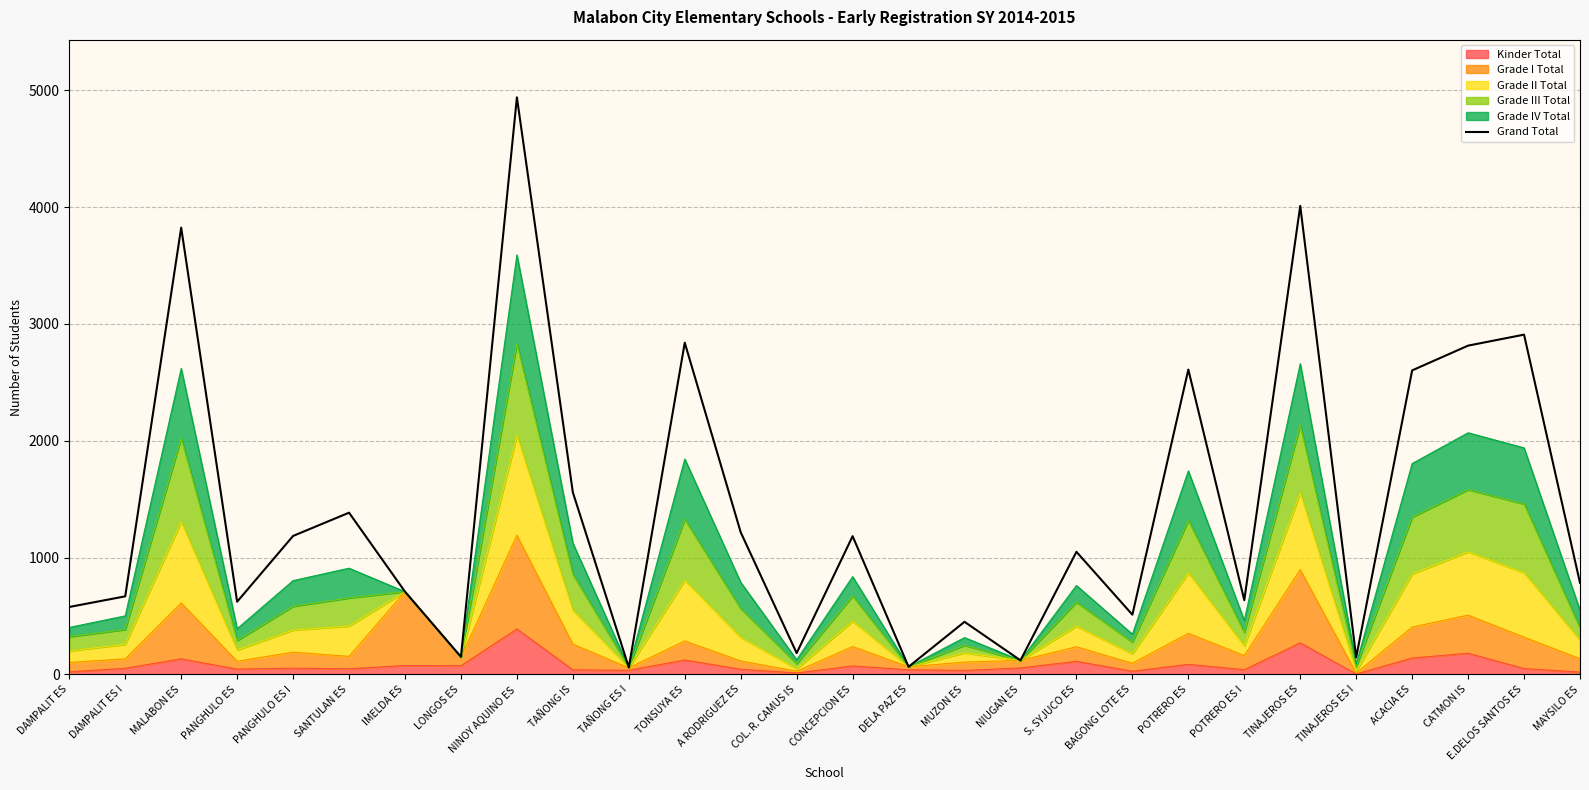

Approximately how many times larger is the value at PANGHULO ES compared to DELA PAZ ES?

9.6